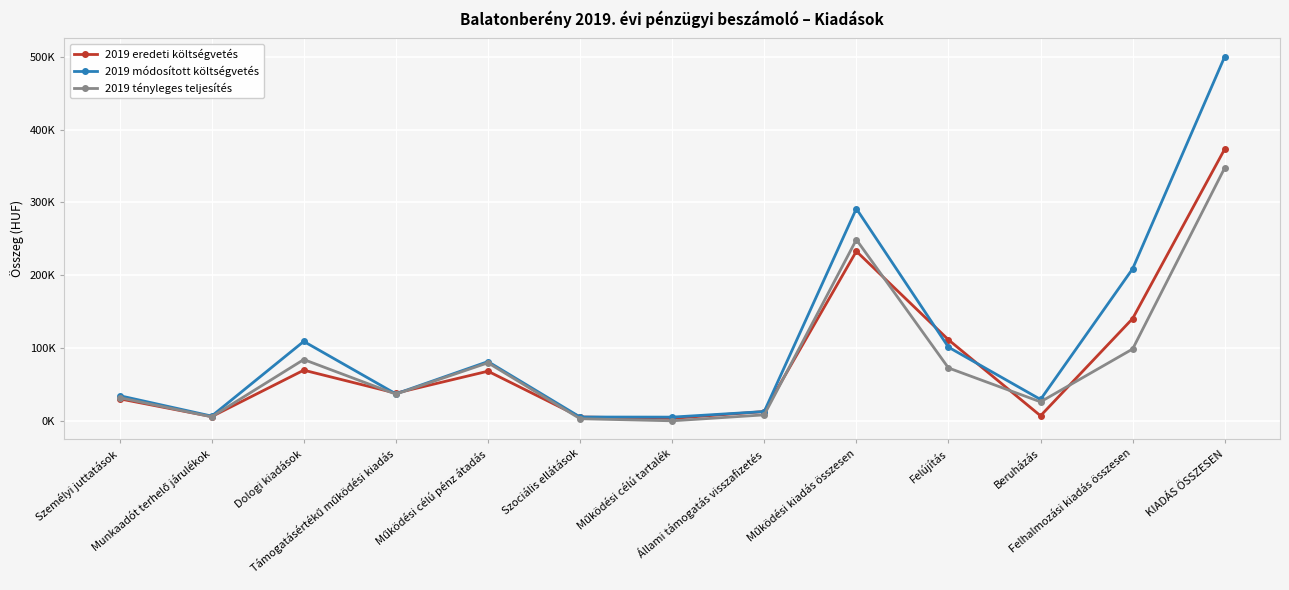

True or false: 2019 tényleges teljesítés and 2019 módosított költségvetés cross at least once.

False